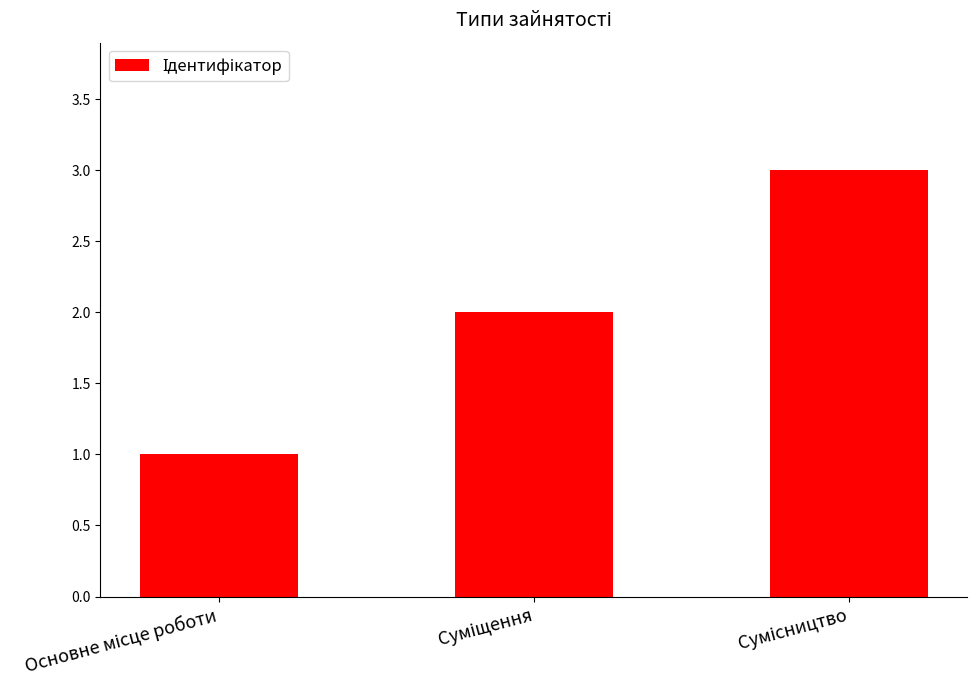

What is the greatest value displayed?

3